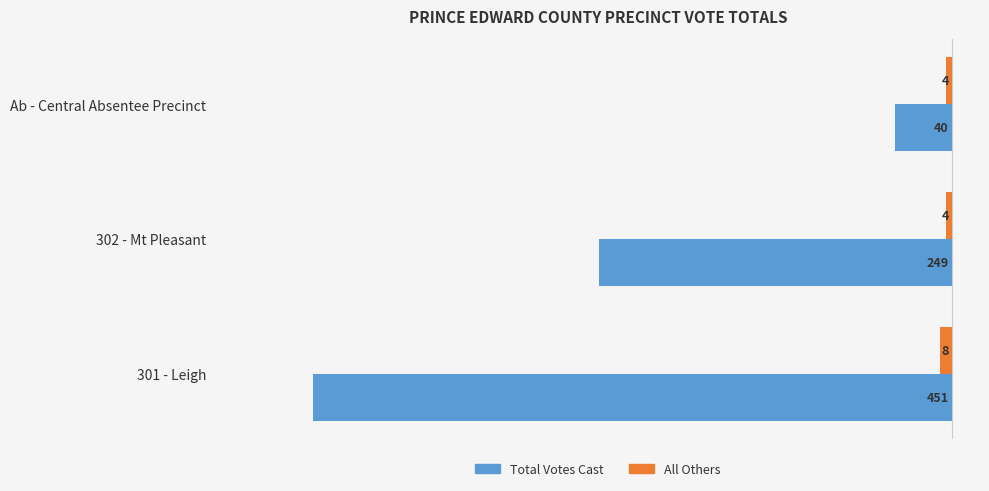

What are all the series names shown in the legend?

Total Votes Cast, All Others